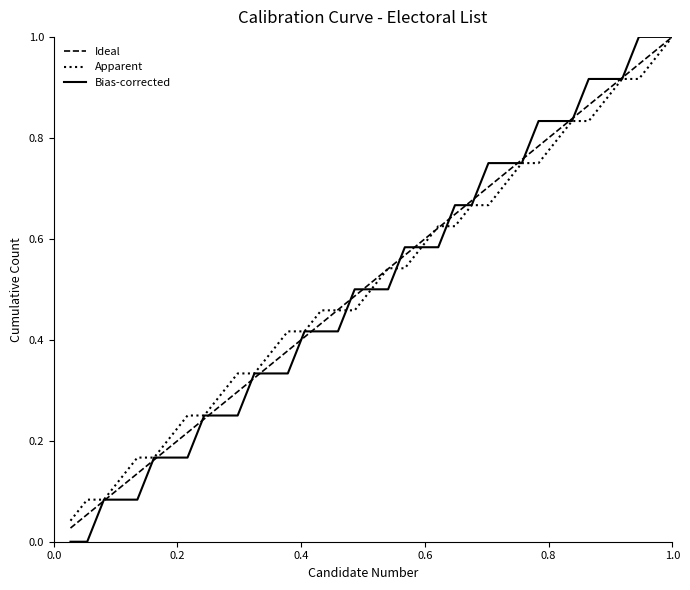

Which series has the widest spread of values?

Bias-corrected